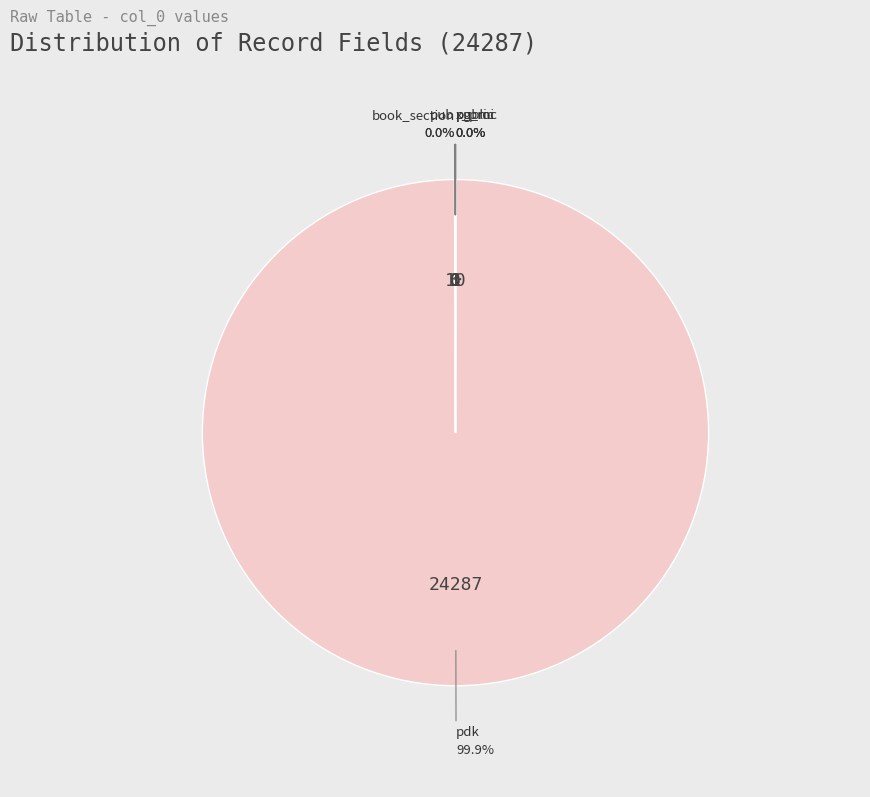

How many slices are in this pie chart?

6